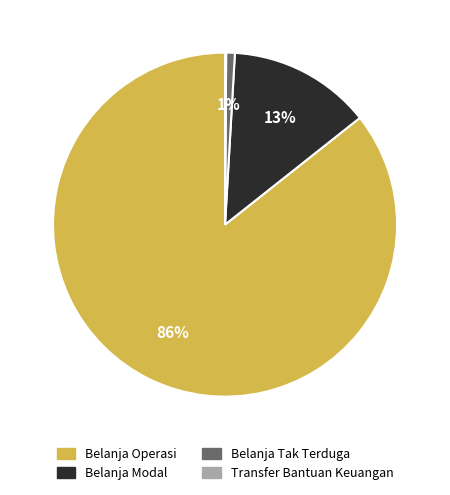

Combined, do Belanja Operasi and Belanja Modal account for over 50%?

Yes